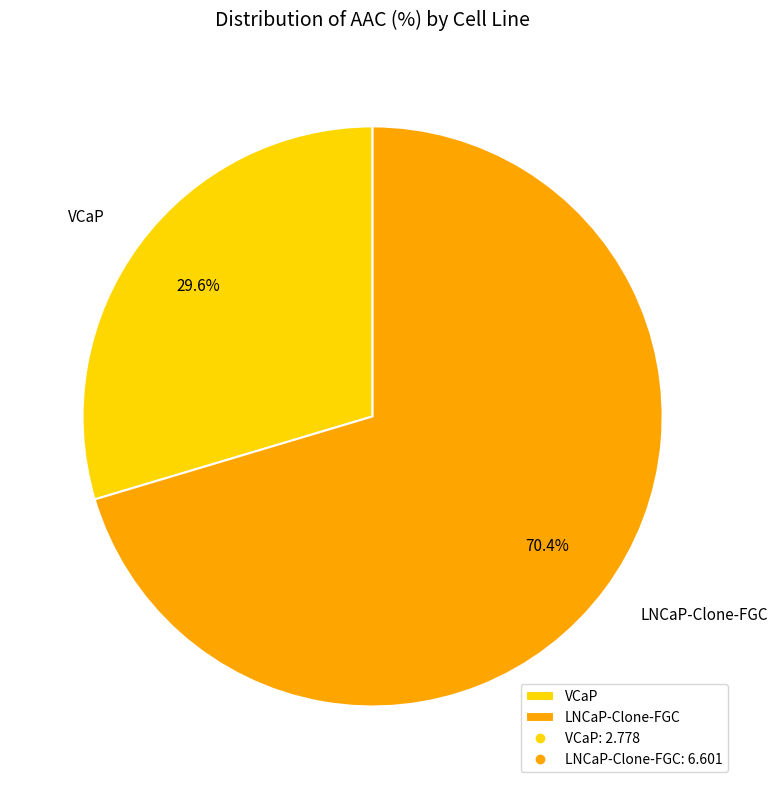

How many segments does this pie chart have?

2